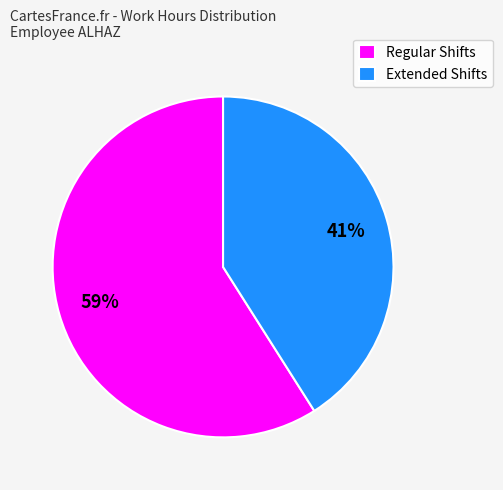

Rank the categories by value from highest to lowest.

Regular Shifts, Extended Shifts